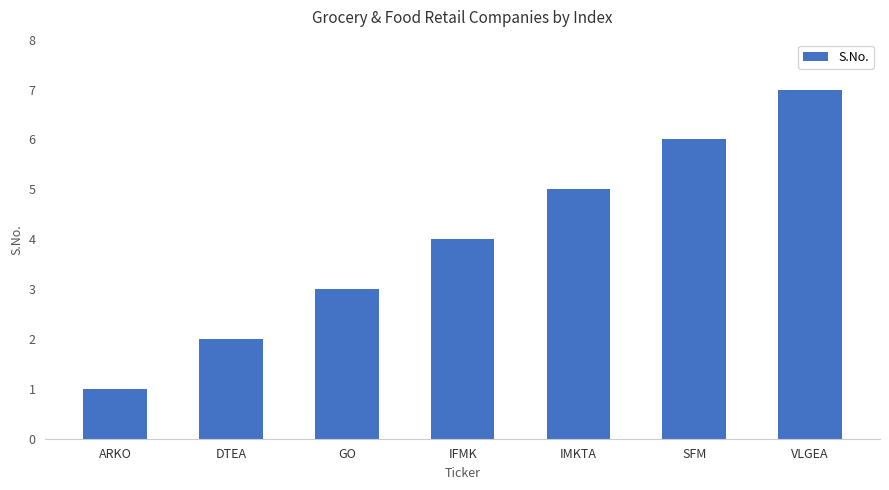

What is the difference between the maximum and minimum values?

6